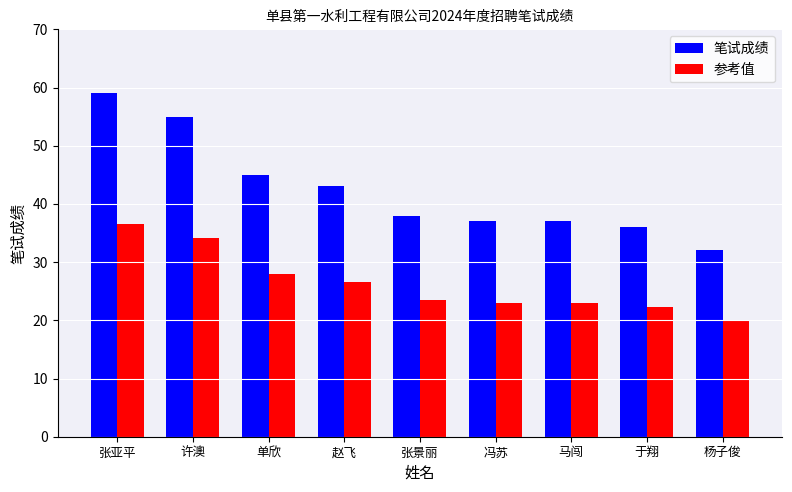

Where does the 笔试成绩 series first go above 38?

张亚平